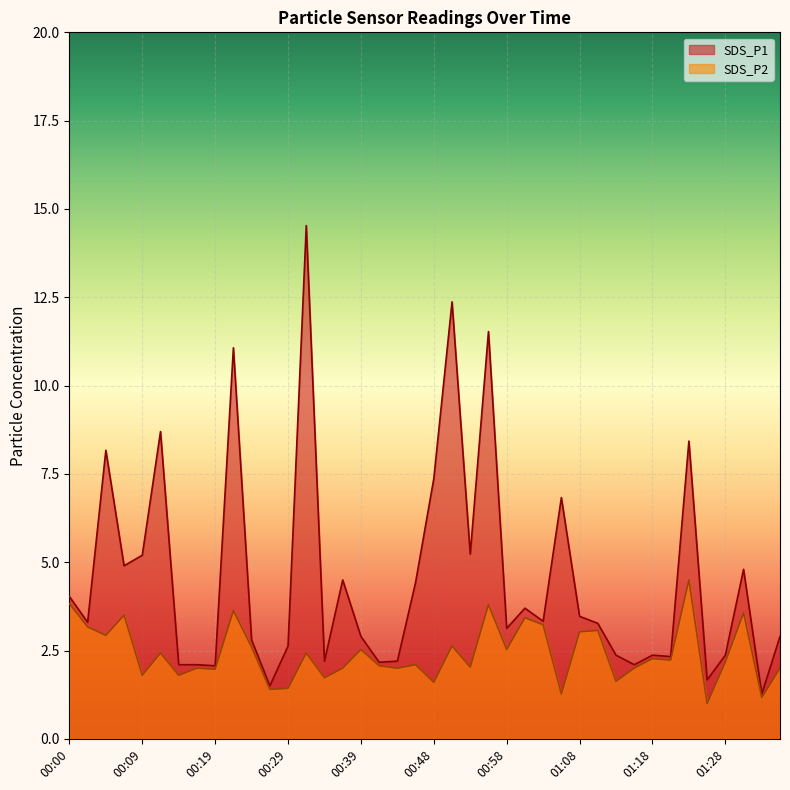

Is the value of SDS_P1 at 00:24 greater than the value of SDS_P2 at 00:36?

Yes